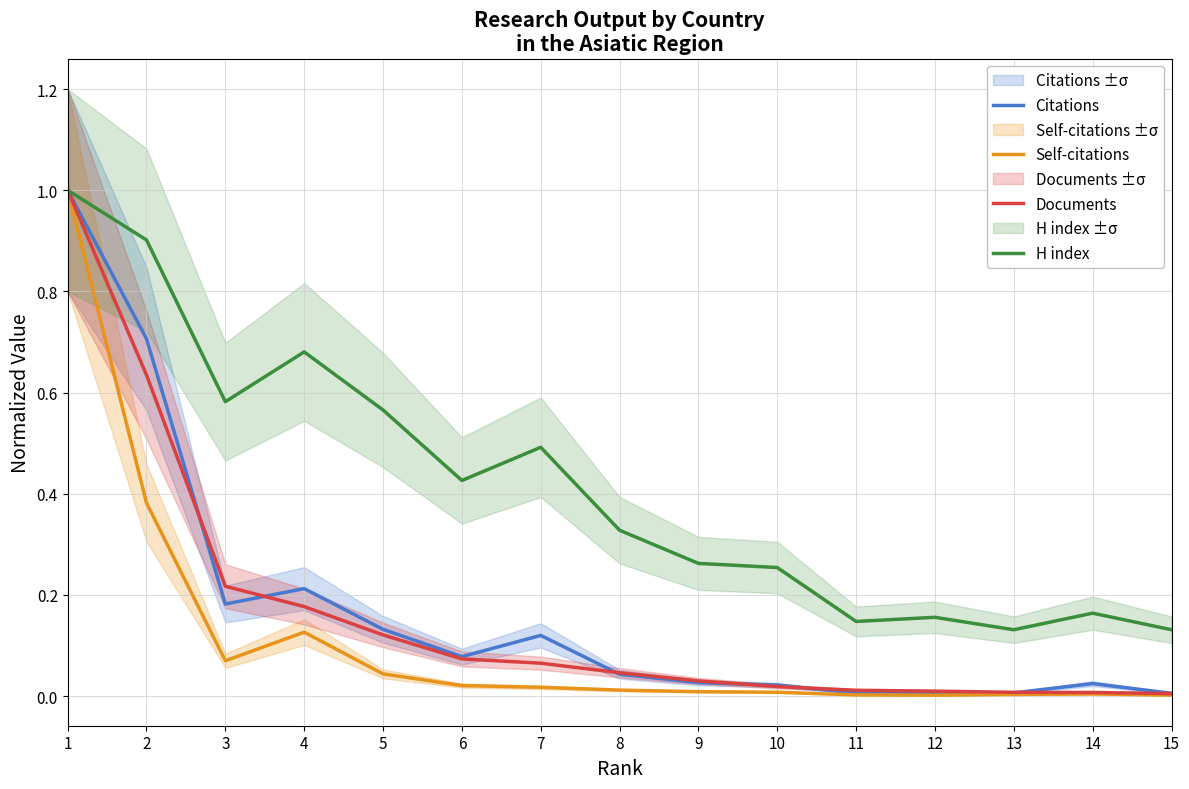

True or false: Self-citations has a value of 0.0 at 14.

True